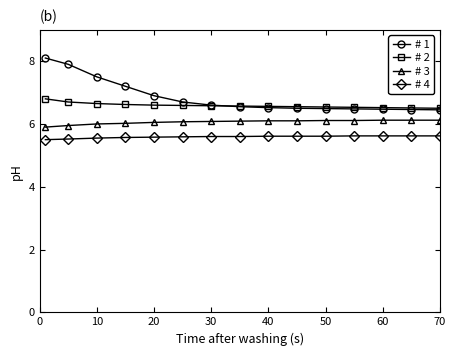

True or false: # 3 and # 2 intersect in this chart.

False